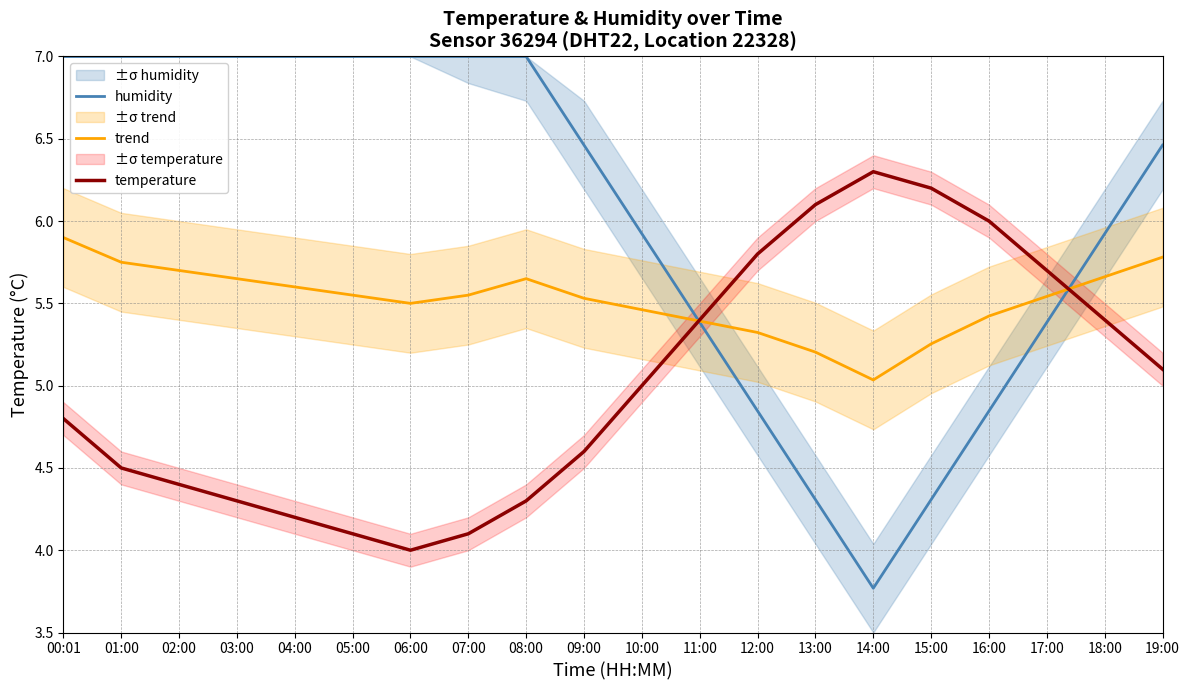

How many interior local peaks does the temperature series have?

1